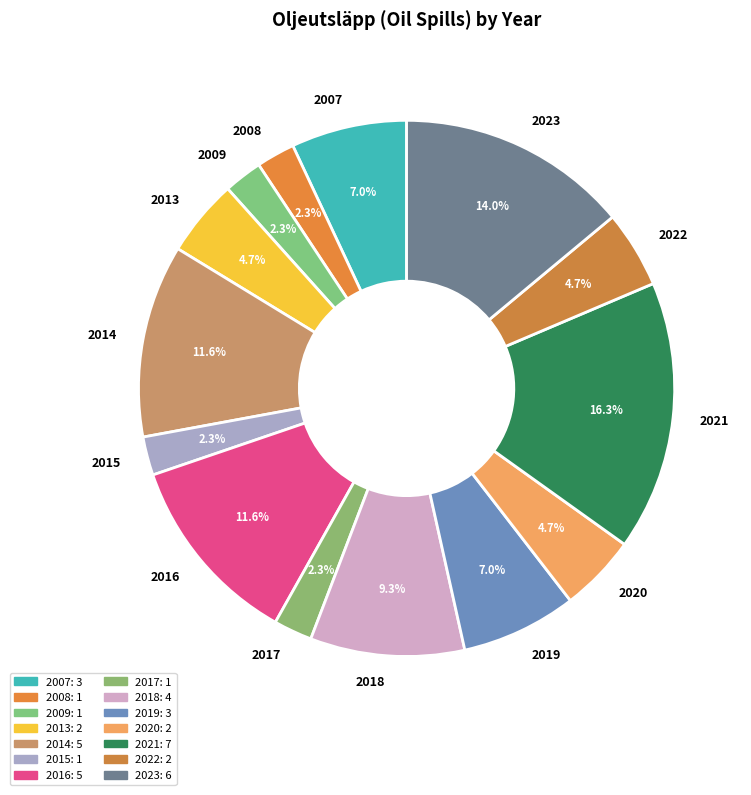

Does 2007 account for over 50% of the chart?

No